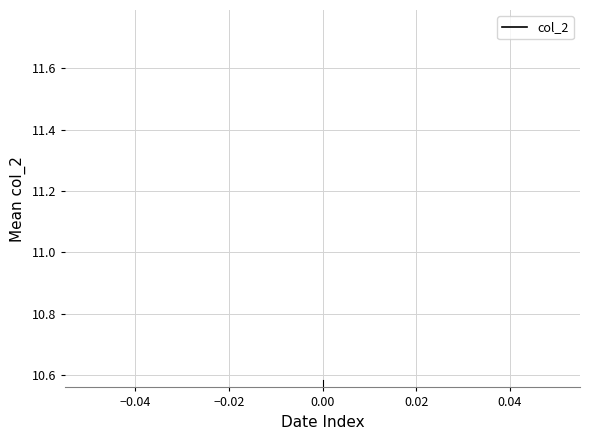

The value at 9 is 16. True or false?

False